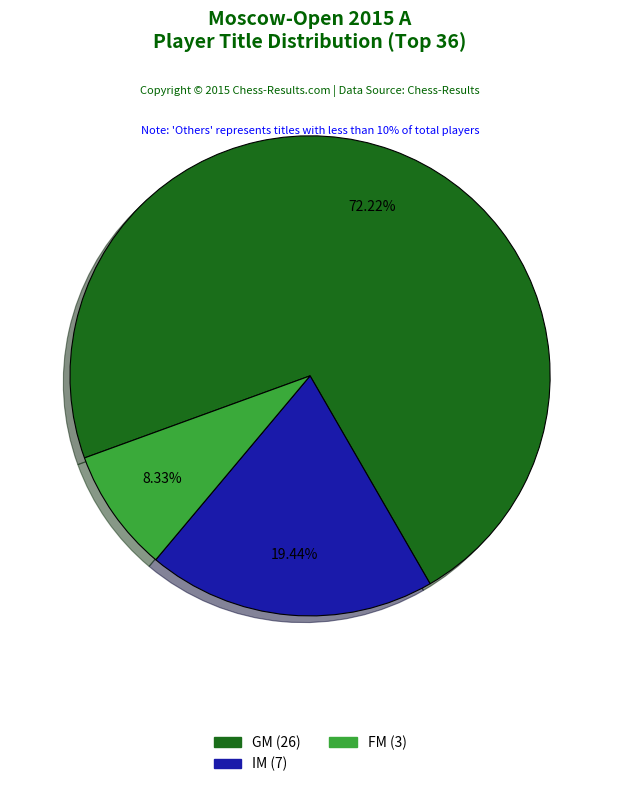

Do IM and GM together represent more than half of the pie?

Yes